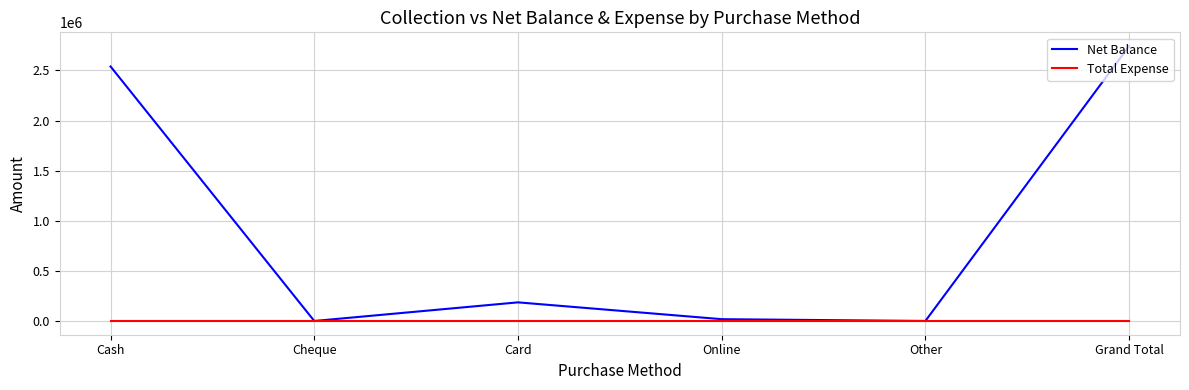

Which series has the largest total across all categories?

Net Balance